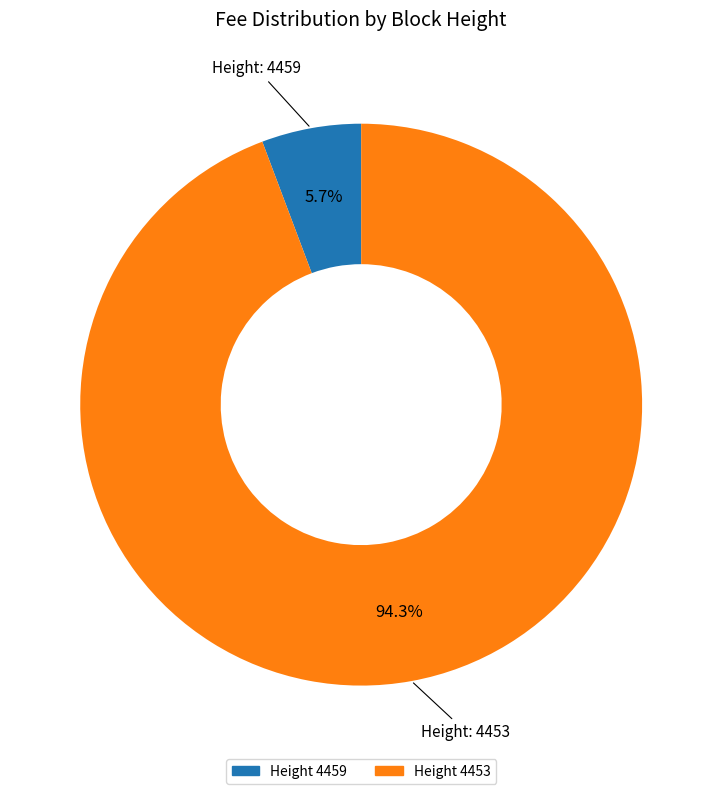

How many segments does this pie chart have?

2